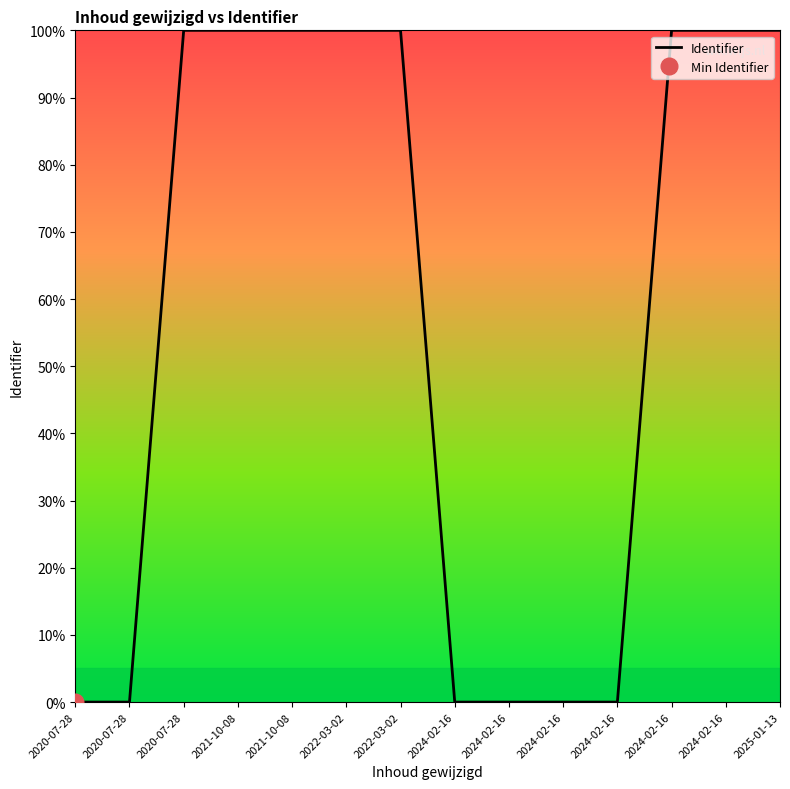

Which has a higher value, 2024-02-16 or 2021-10-08?

2021-10-08